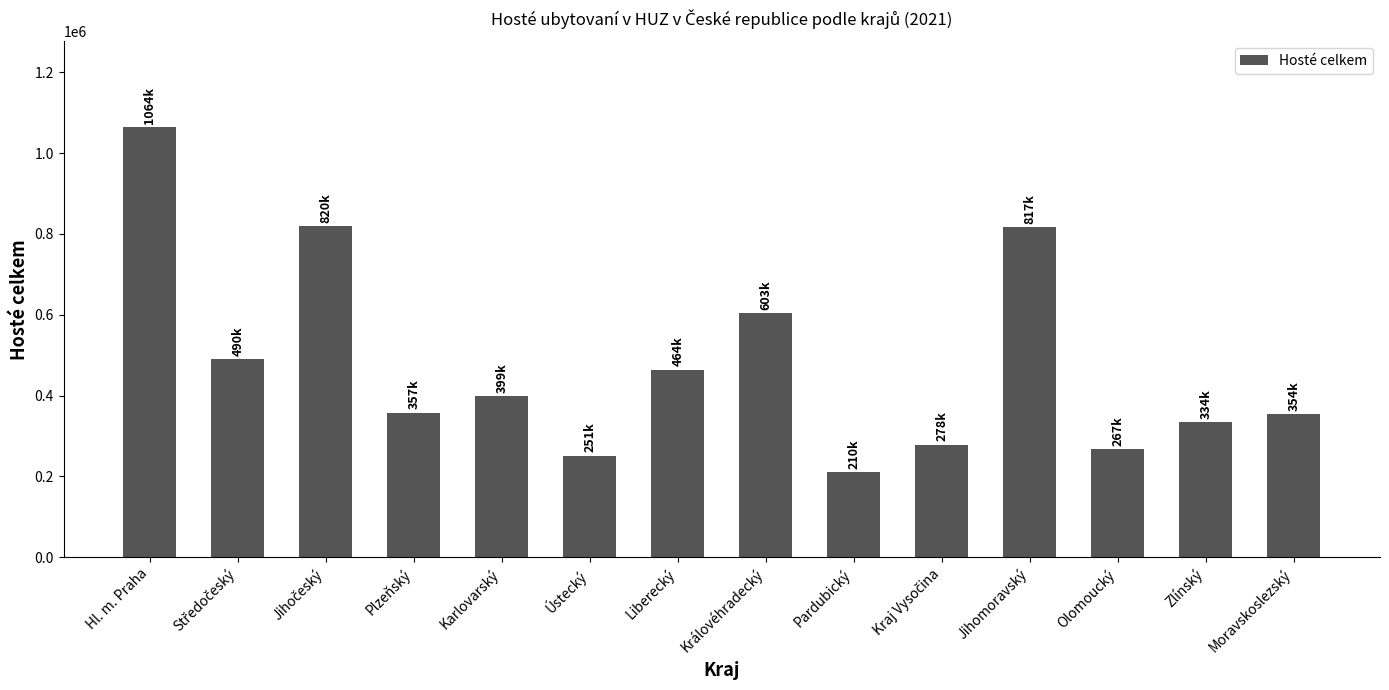

What is the maximum value shown in the chart?

1063788